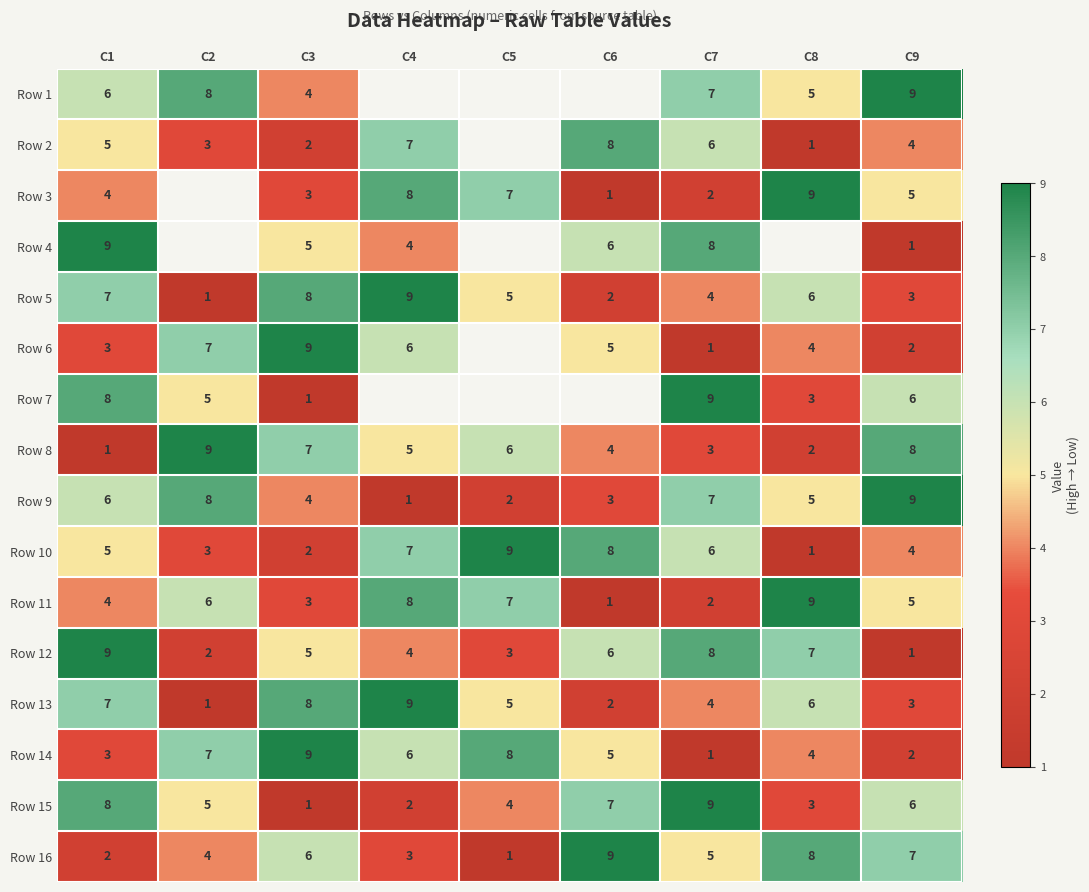

What is the spread (max minus min) of values at C9?

8